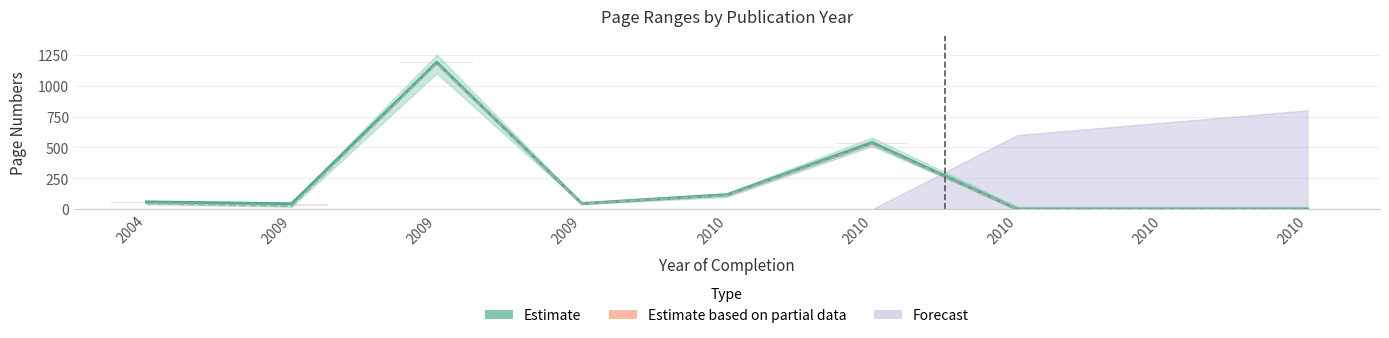

Reading right to left, list all the values displayed in this chart.

2010=0	2010=0	2010=0	2010=539	2010=117	2009=46	2009=1187	2009=44	2004=59